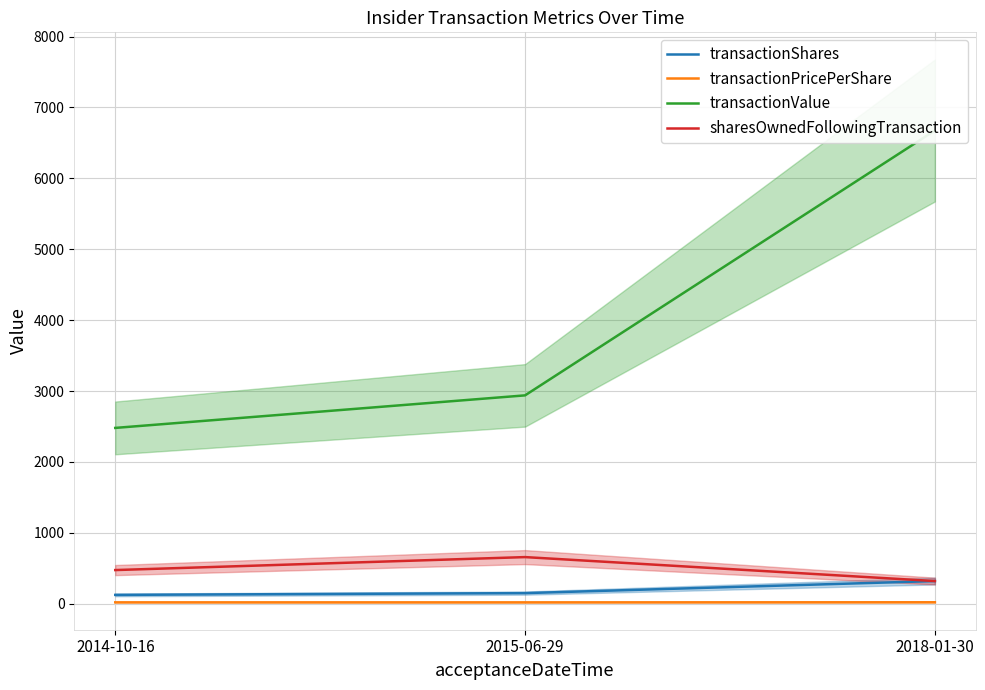

What is the greatest value displayed?

6675.0